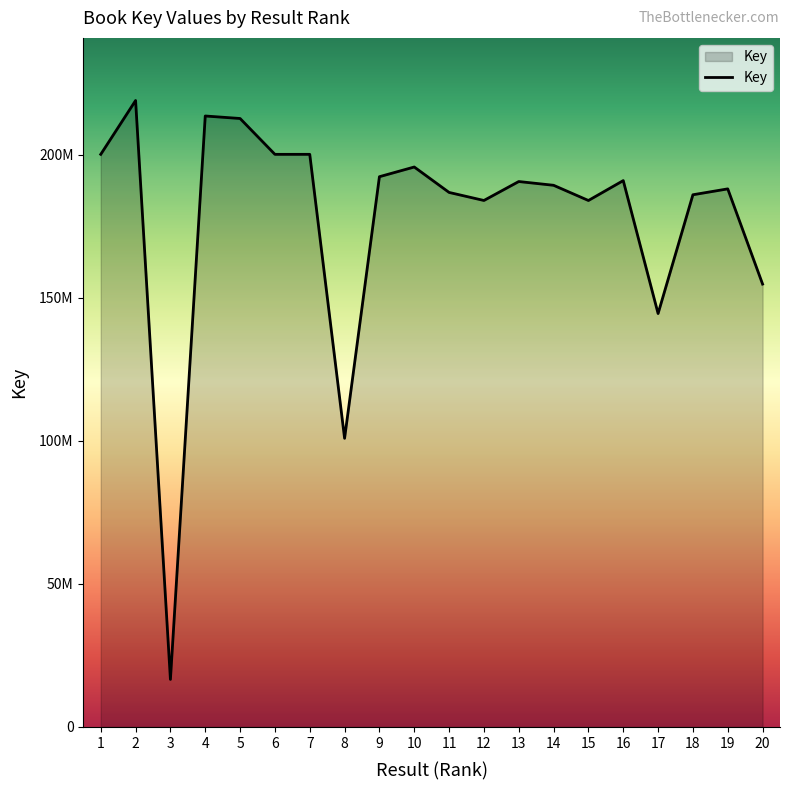

Does the chart display data point markers on the line(s)?

No